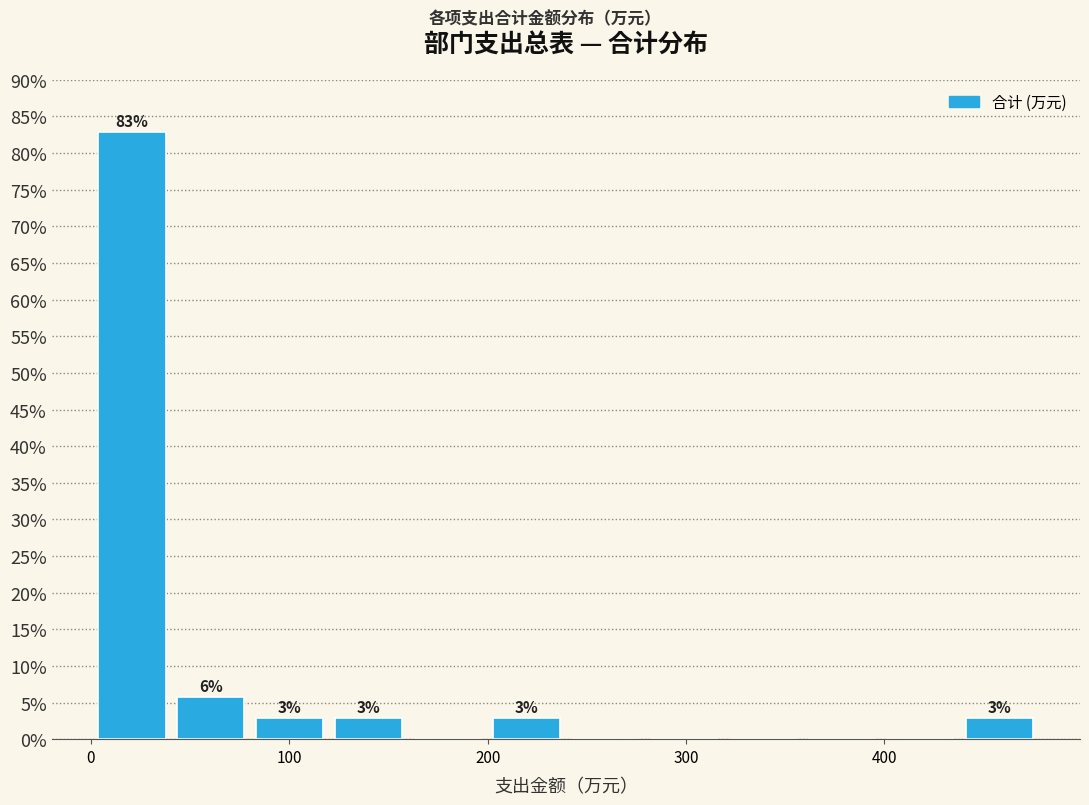

Around what value on the x-axis is the tallest bar? Give the approximate position of its centre, as read against the axis.

20